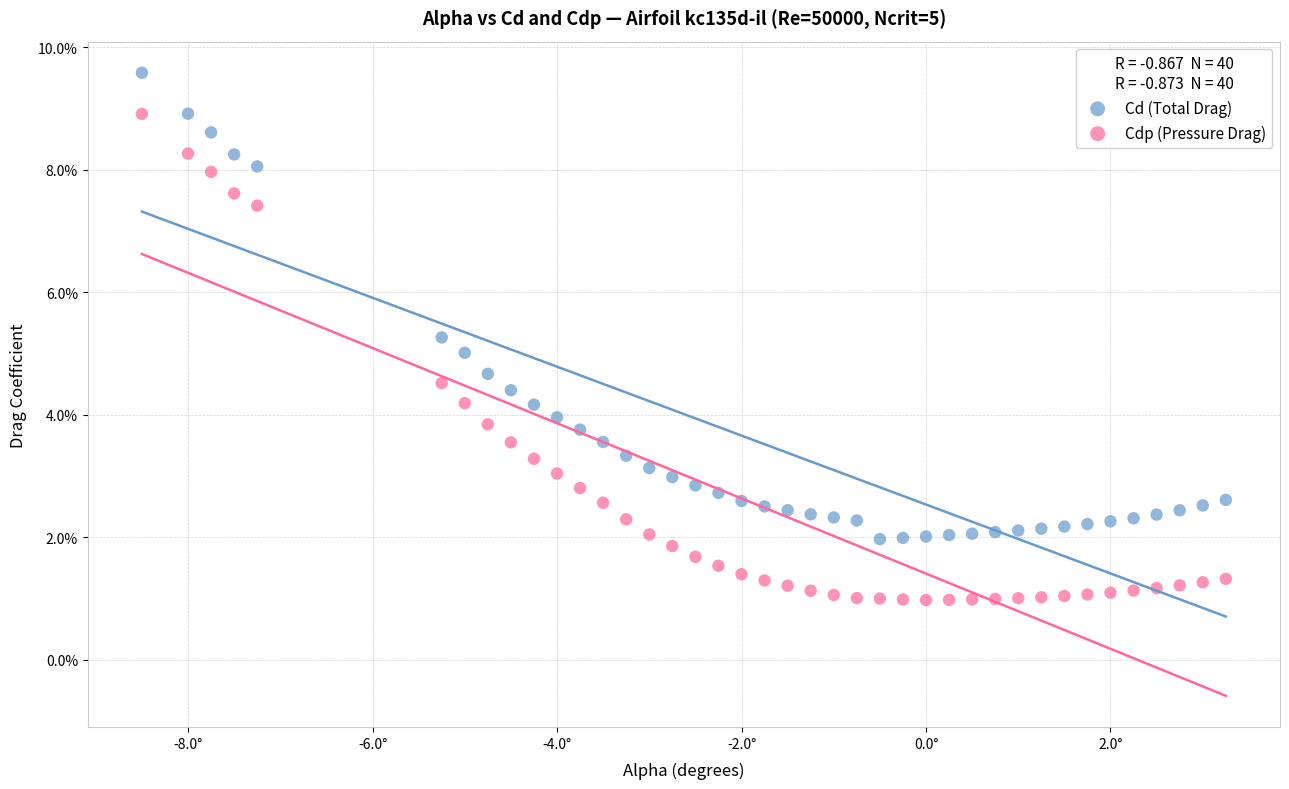

Which series contains the highest Y value?

Cd (Total Drag)